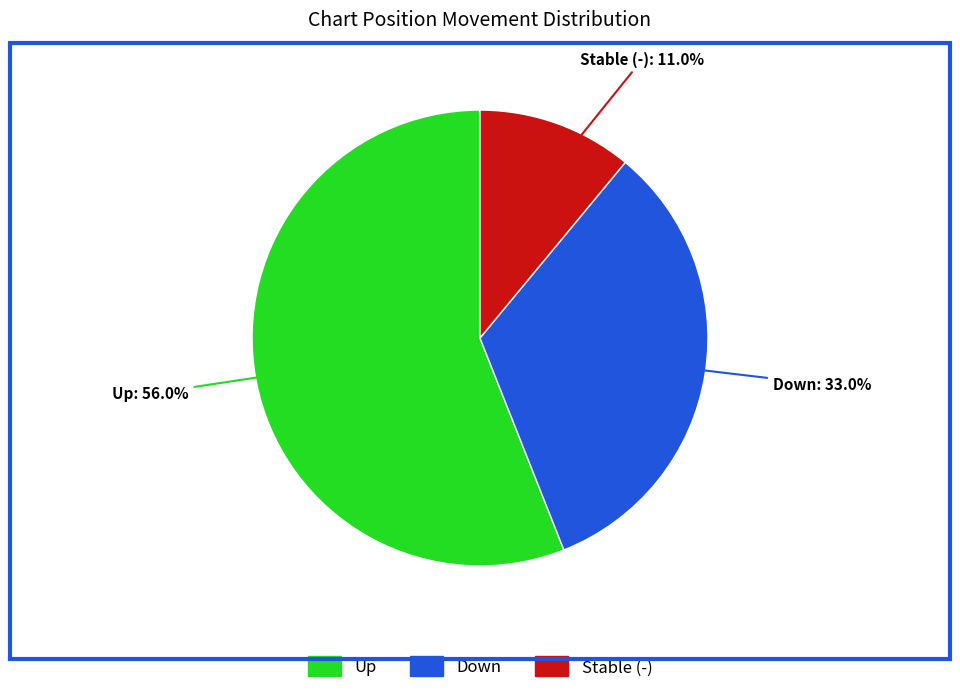

To the nearest percent, what is the difference between the largest and smallest slice percentages?

45%